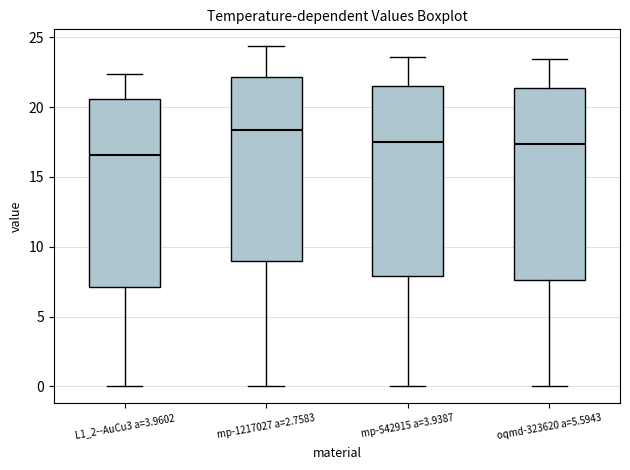

Which box's median line is the highest?

mp-1217027 a=2.7583